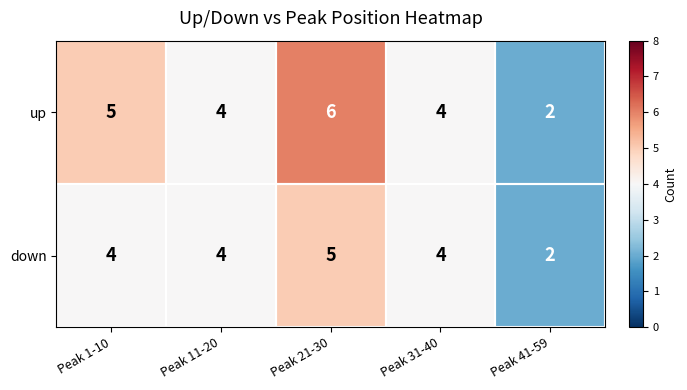

What is the difference between the maximum and minimum values in the down series?

3